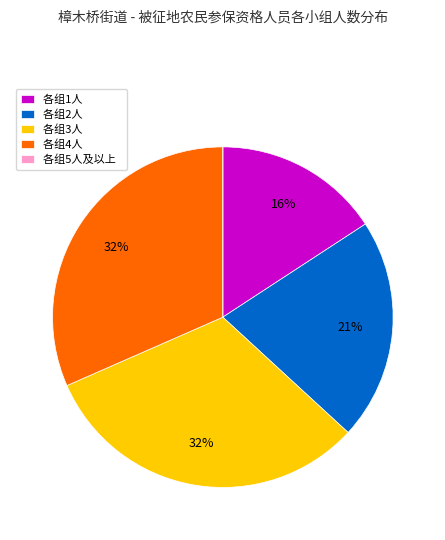

Does 各组2人 account for over 50% of the chart?

No